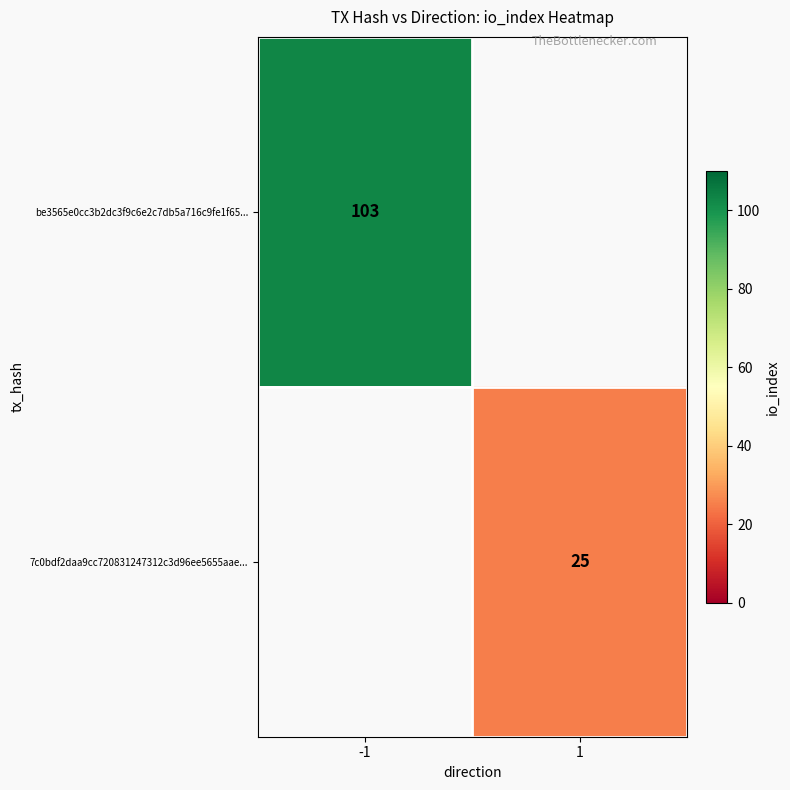

What is the minimum value shown in the chart?

25.0